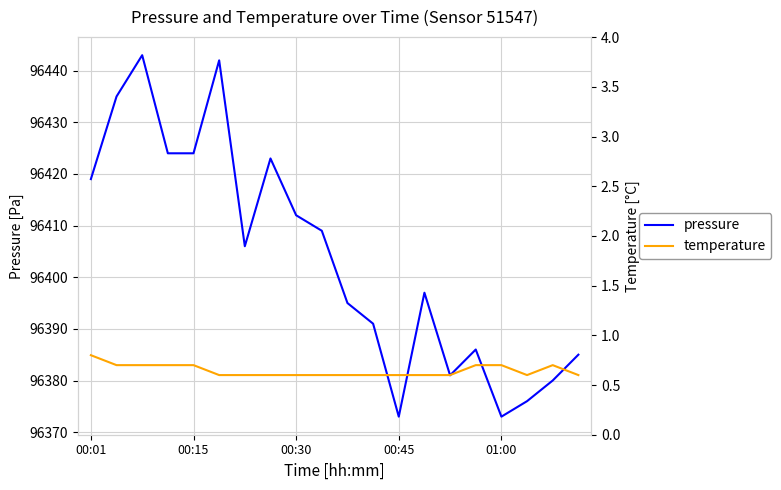

Rank the series at 6 from highest to lowest value.

pressure, temperature